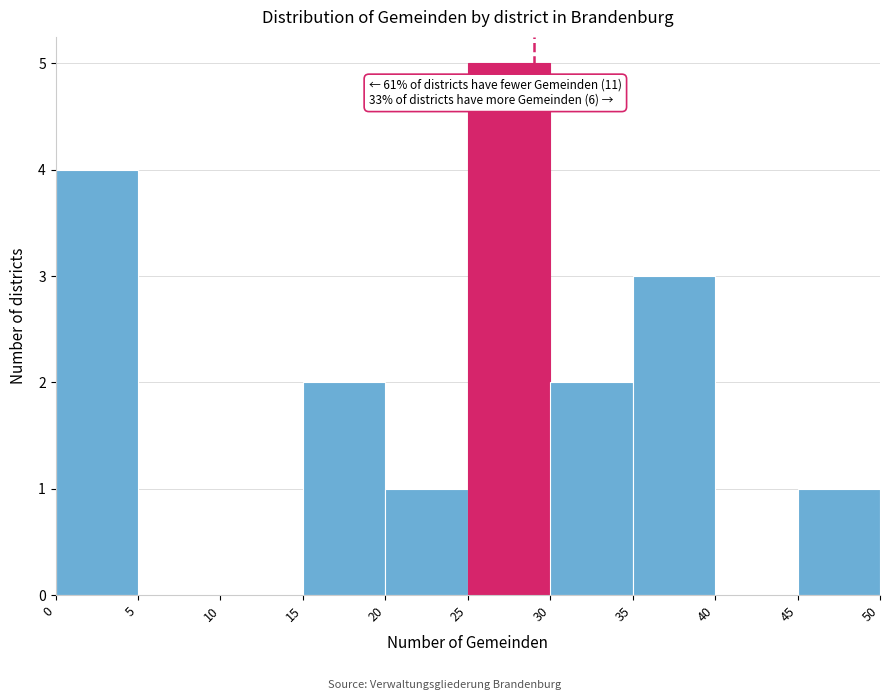

Over which range of the x-axis is the bar tallest?

25 to 30